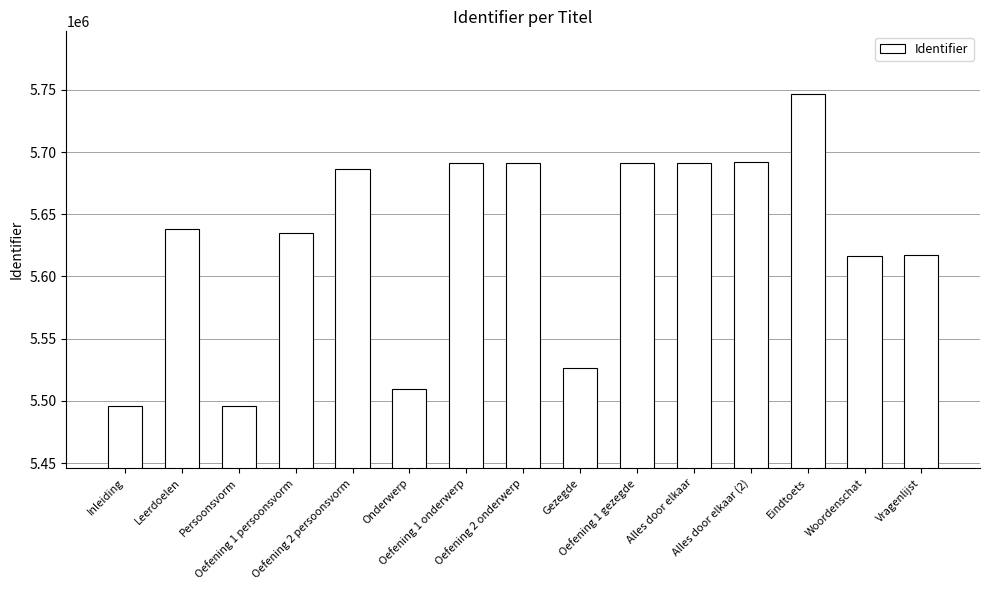

What is the change in value from Oefening 1 persoonsvorm to Oefening 1 gezegde?

+56763